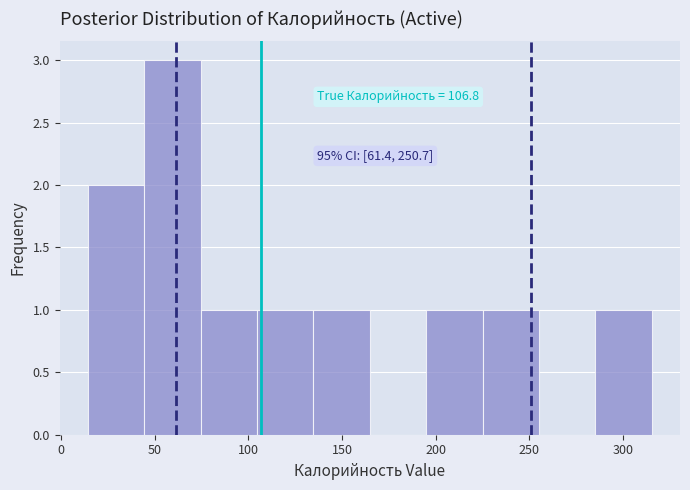

Which range on the x-axis has the tallest bar?

45 to 75